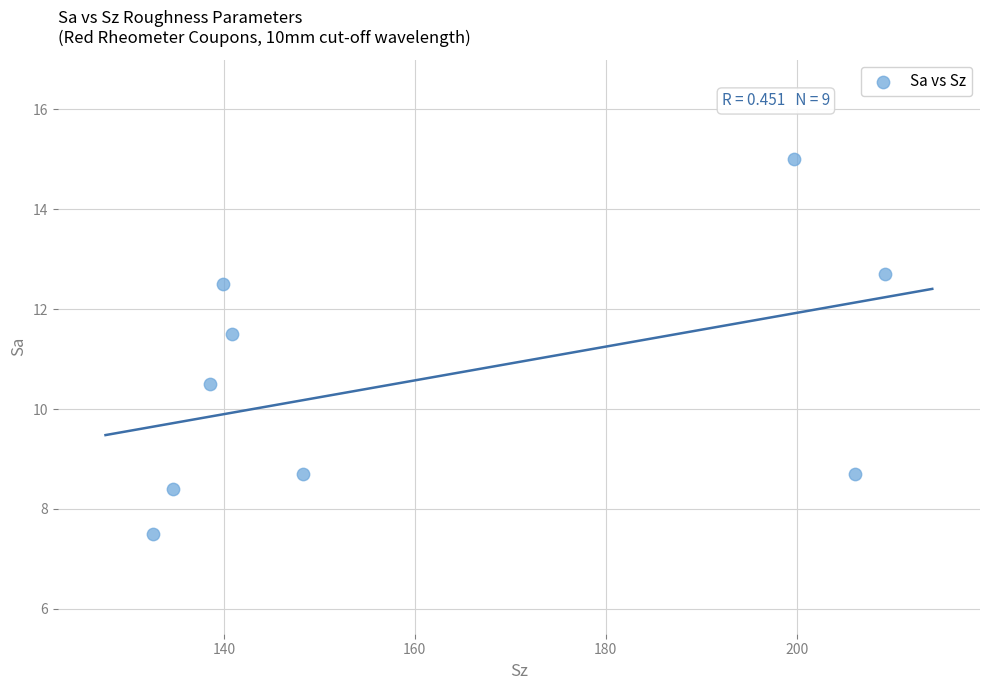

What is the range of Y values (max minus min)?

7.5